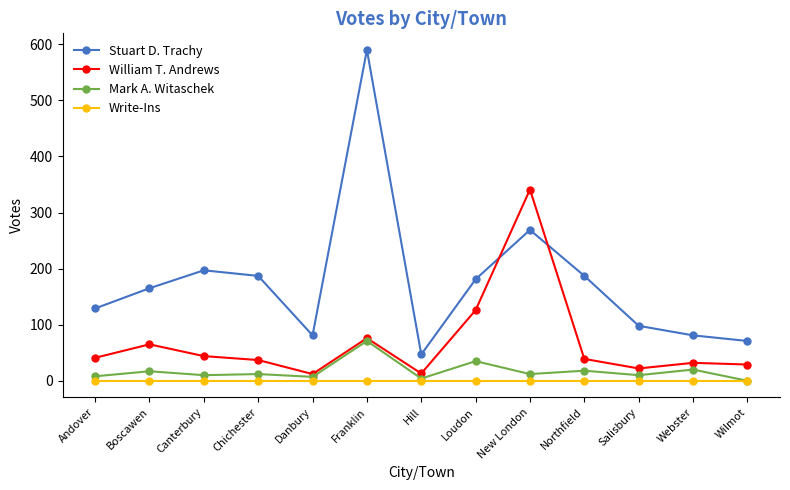

Where is Mark A. Witaschek nearest to the value 35?

Loudon